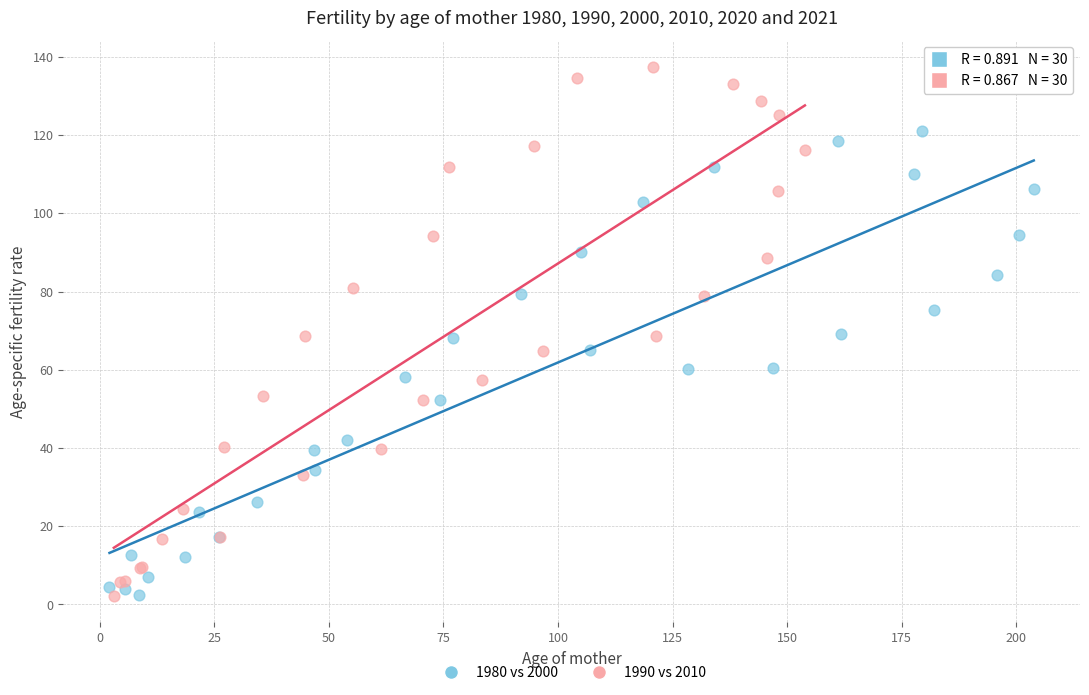

Which series has the largest Y range (max minus min)?

1990 vs 2010